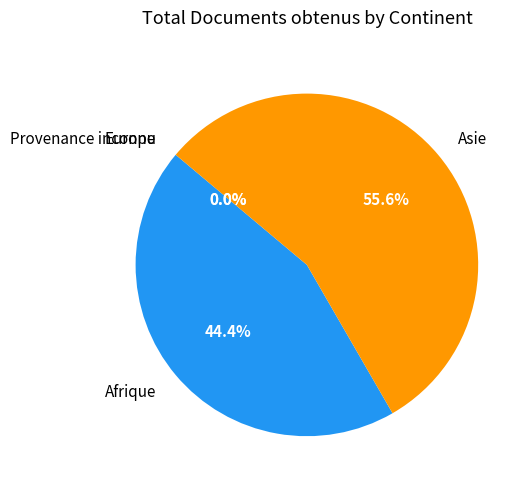

Is there a majority slice in this chart?

Yes